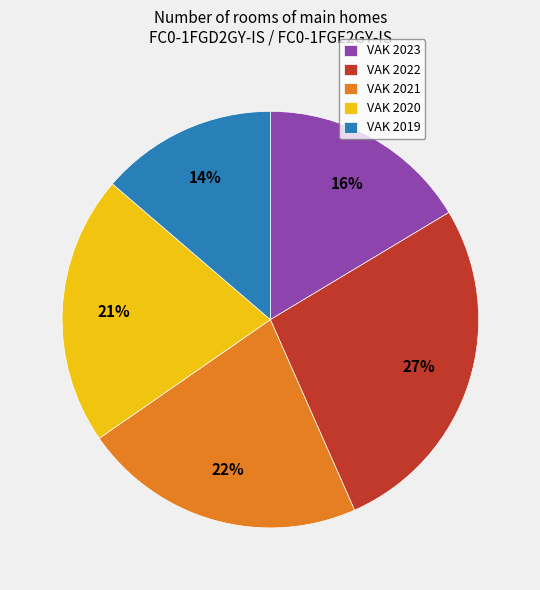

Is there a majority slice in this chart?

No